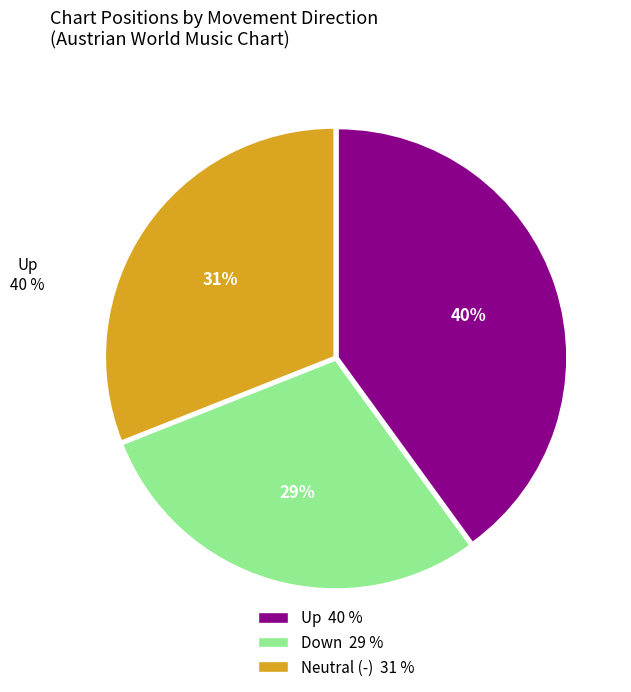

Does any single category account for the majority?

No